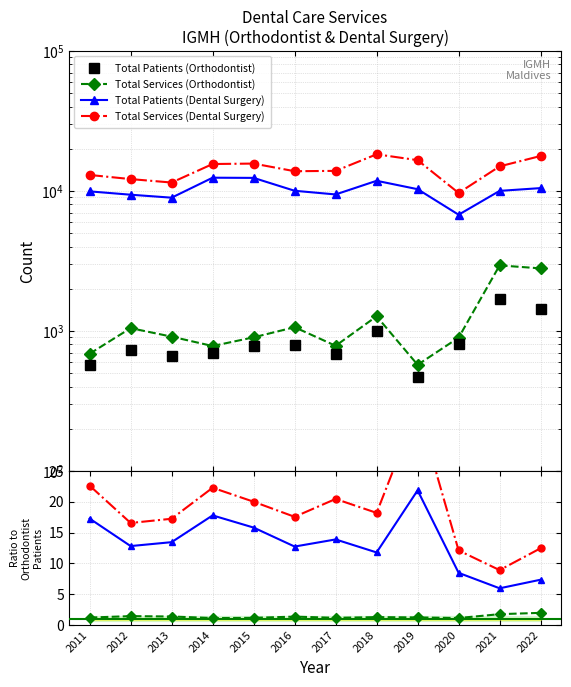

What is the difference between the maximum and minimum values in the Total Patients (Orthodontist) series?

1212.0